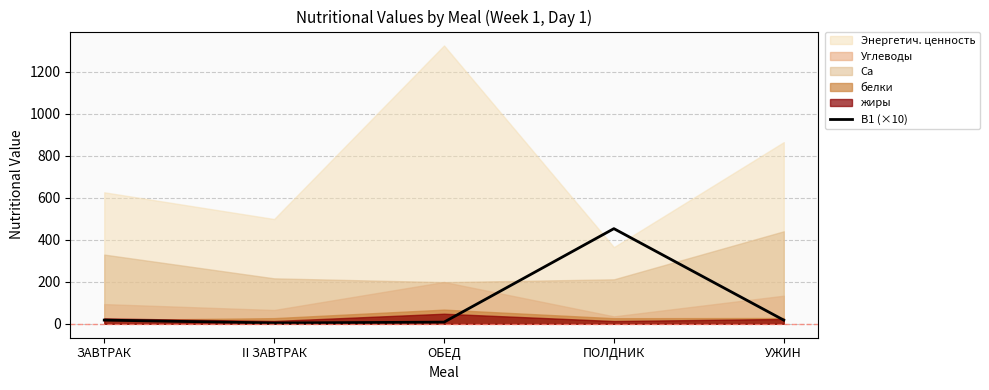

How many interior local valleys (lower than both neighbors) does the data have?

1